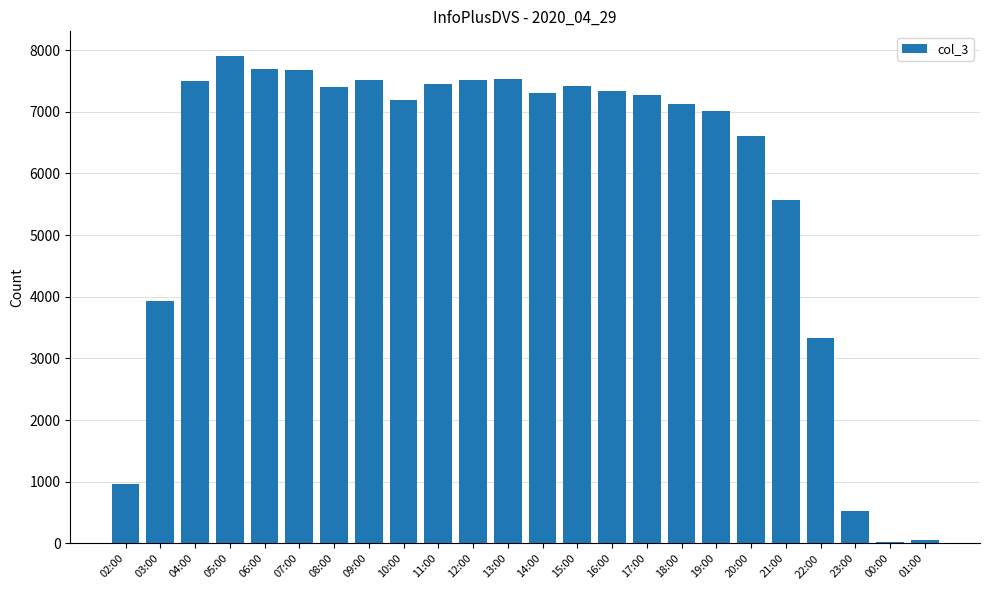

True or false: the data shows 7515 at 09:00.

True